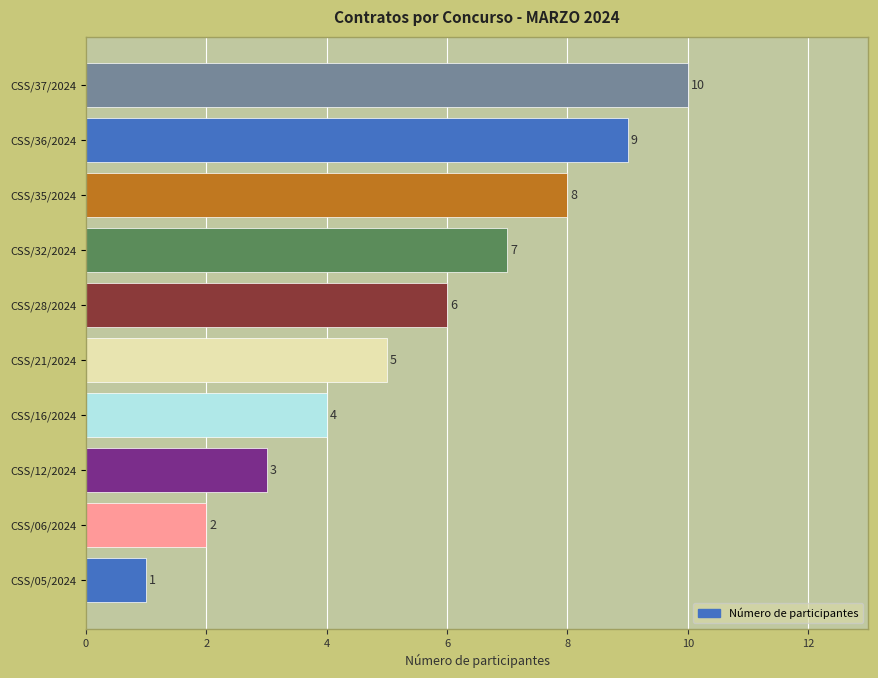

How many bars are there in total?

10